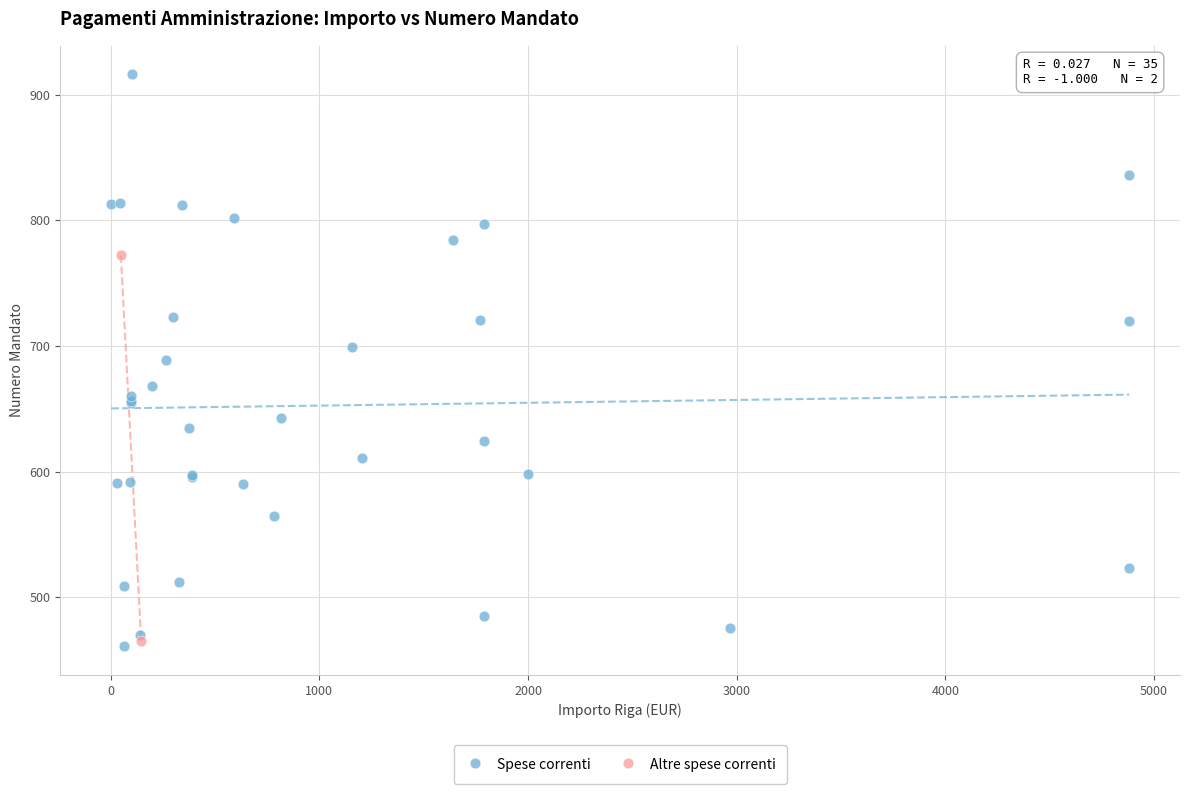

What are all the series names shown in the legend?

Spese correnti, Altre spese correnti